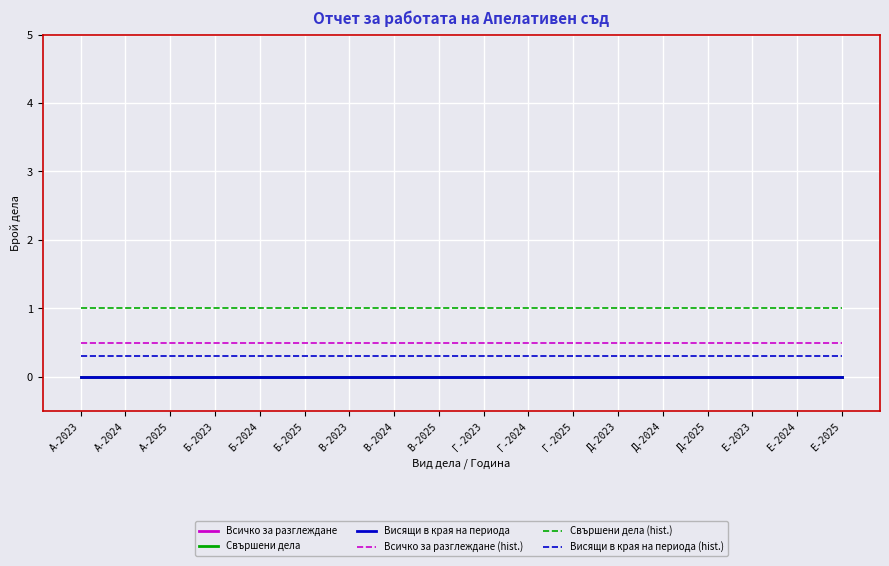

True or false: Висящи в края на периода and Висящи в края на периода (hist.) cross at least once.

False